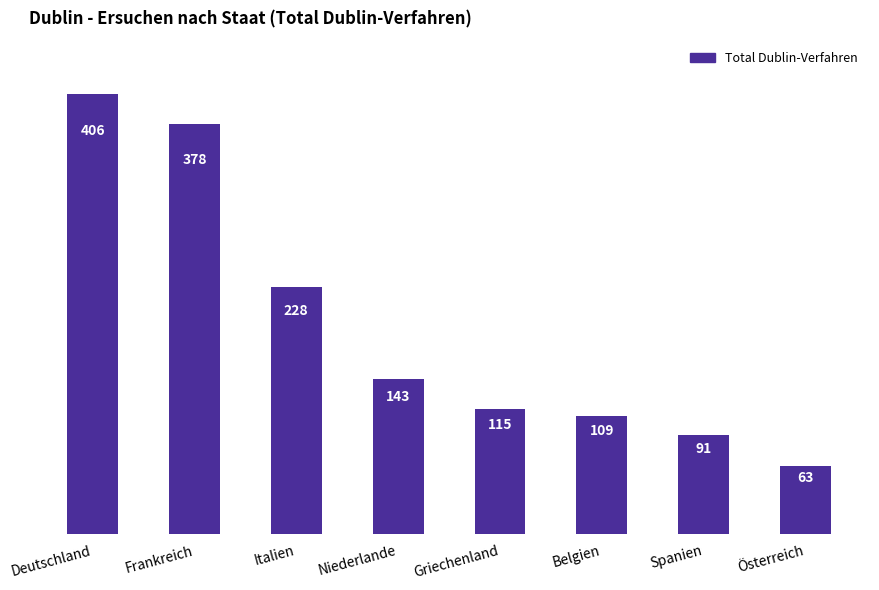

What is the change in value from Niederlande to Österreich?

-80